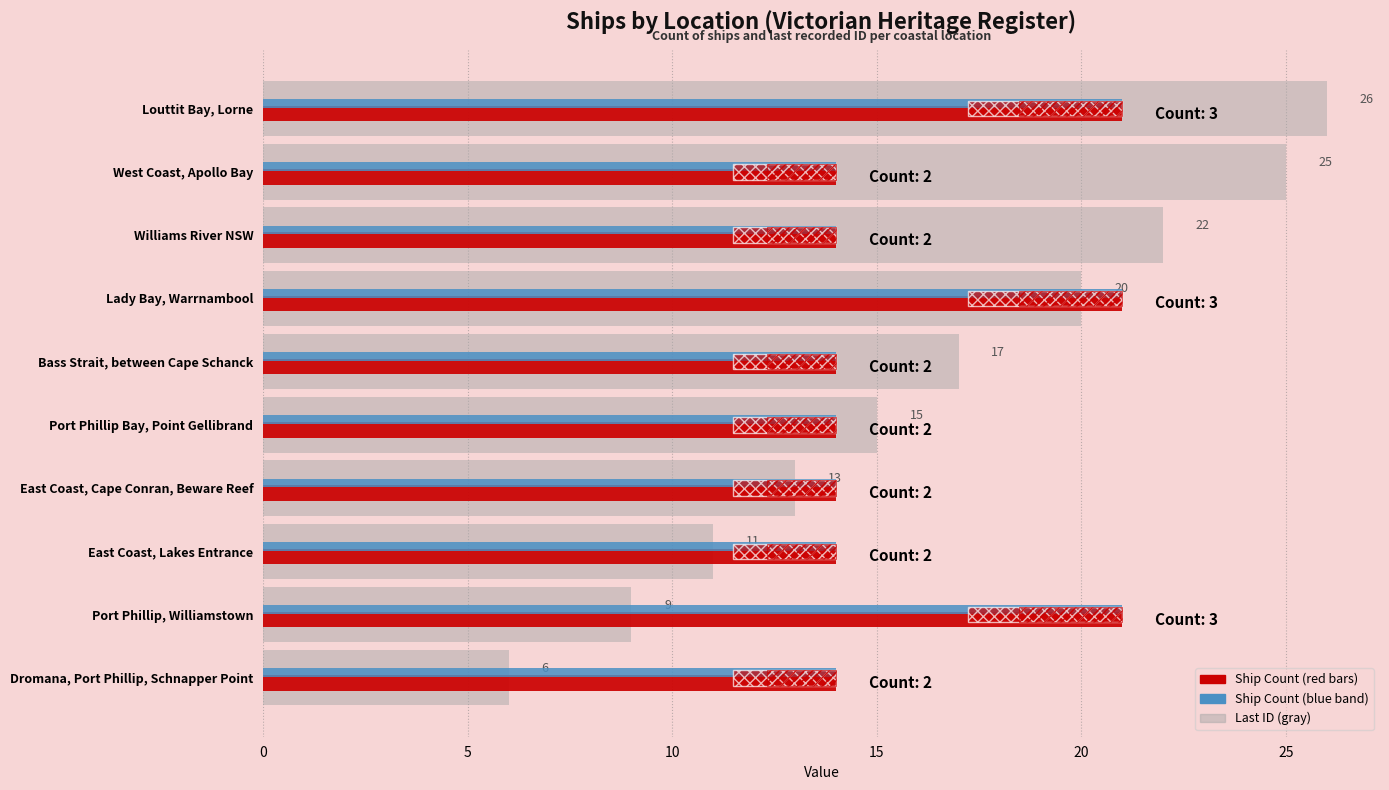

How many series are shown in this chart?

3